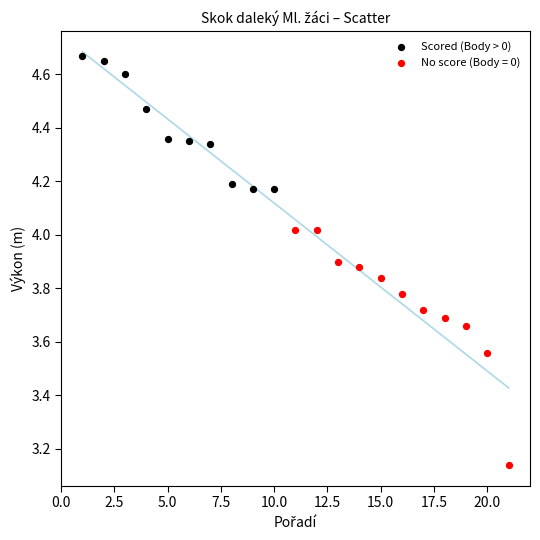

Which series contains the highest Y value?

Scored (Body > 0)